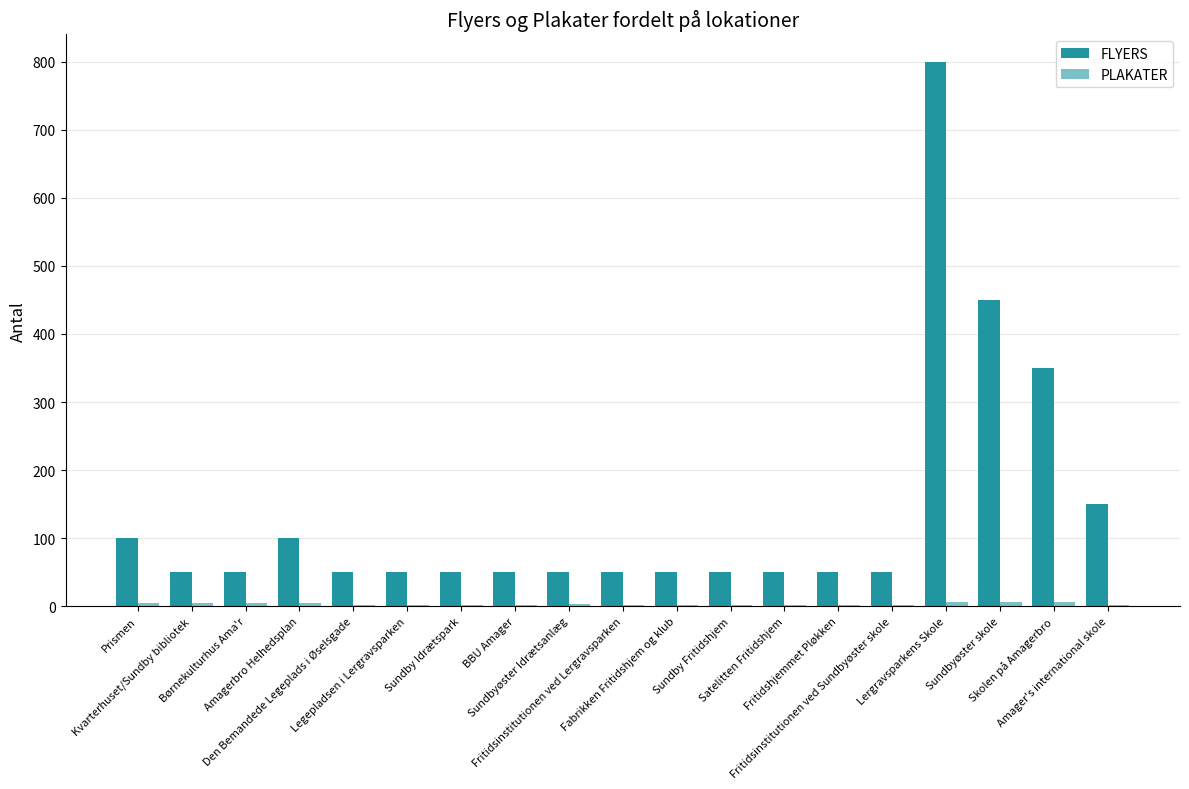

How many groups of bars are there?

19